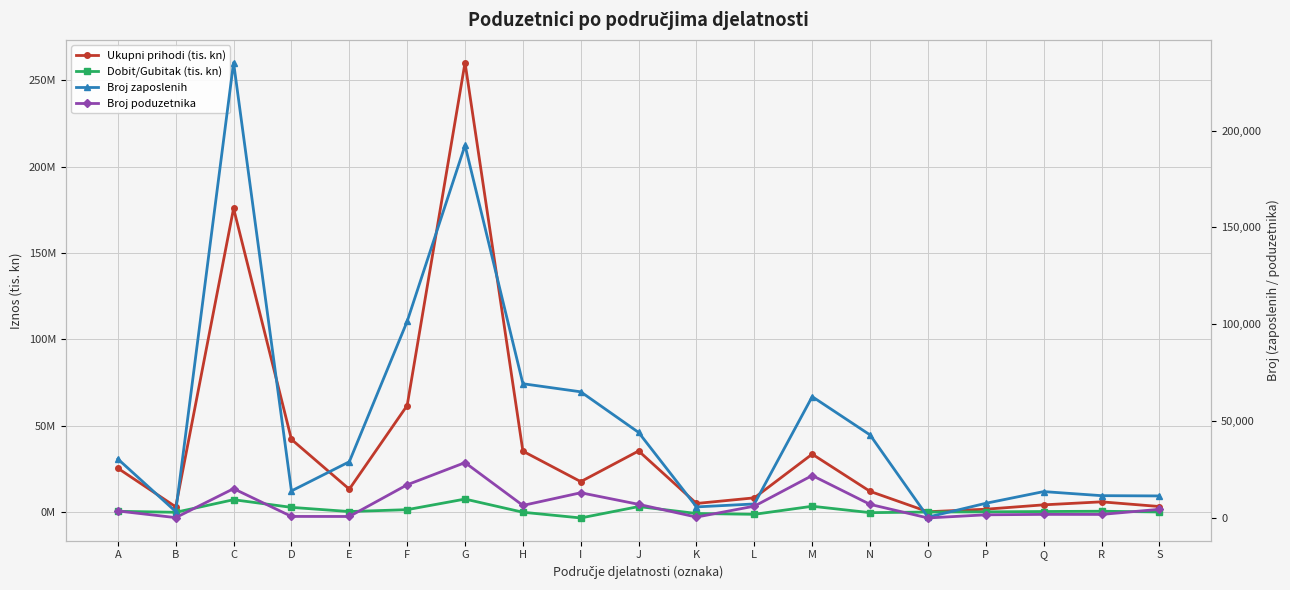

In Dobit/Gubitak (tis. kn), how many points are lower than both neighbors (excluding endpoints)?

5